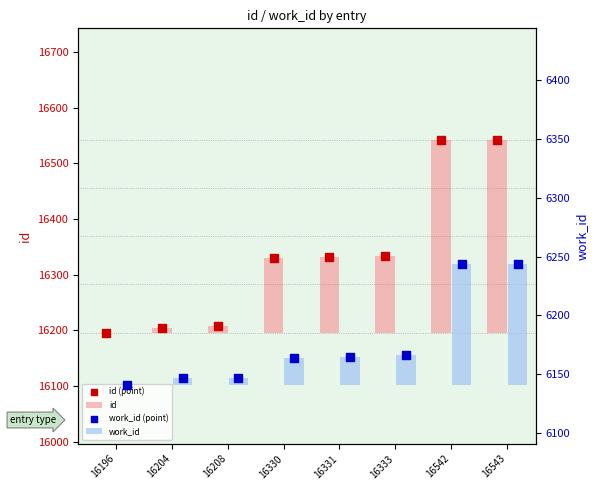

At which category is the sum across all series the highest?

16543